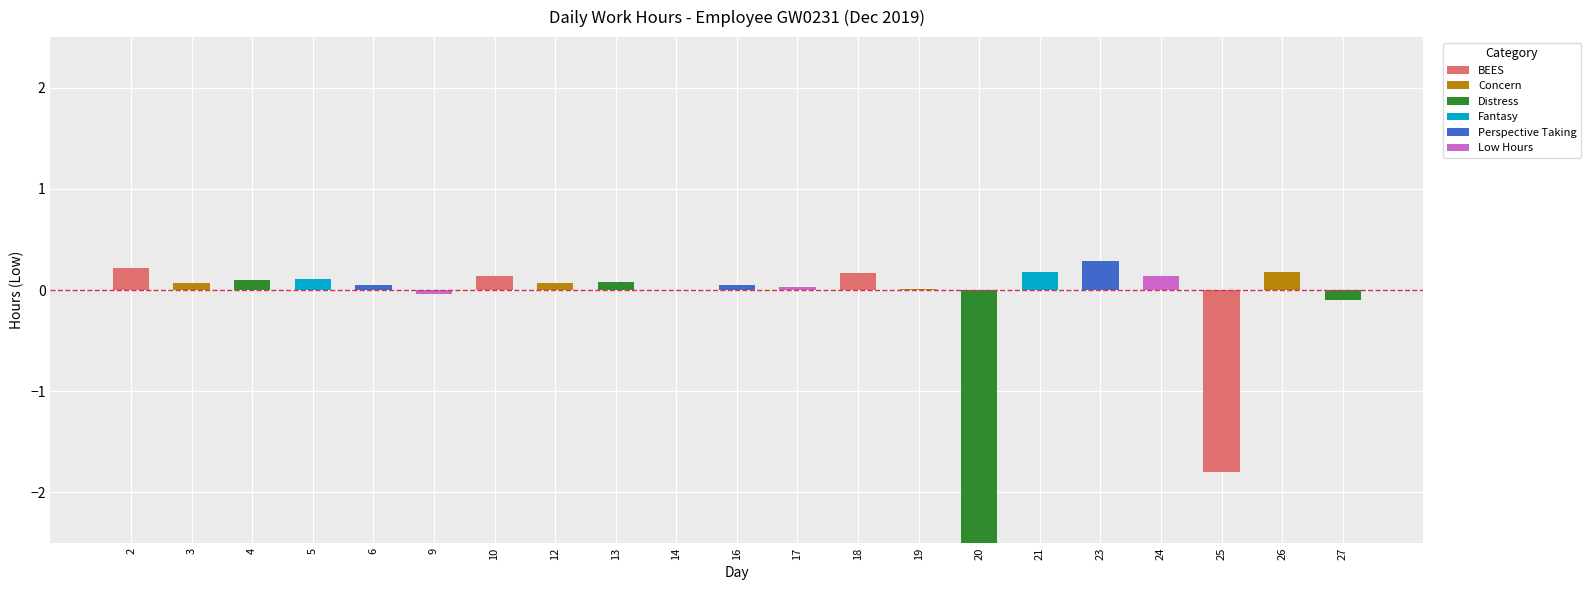

Where is the data nearest to the value -5?

25